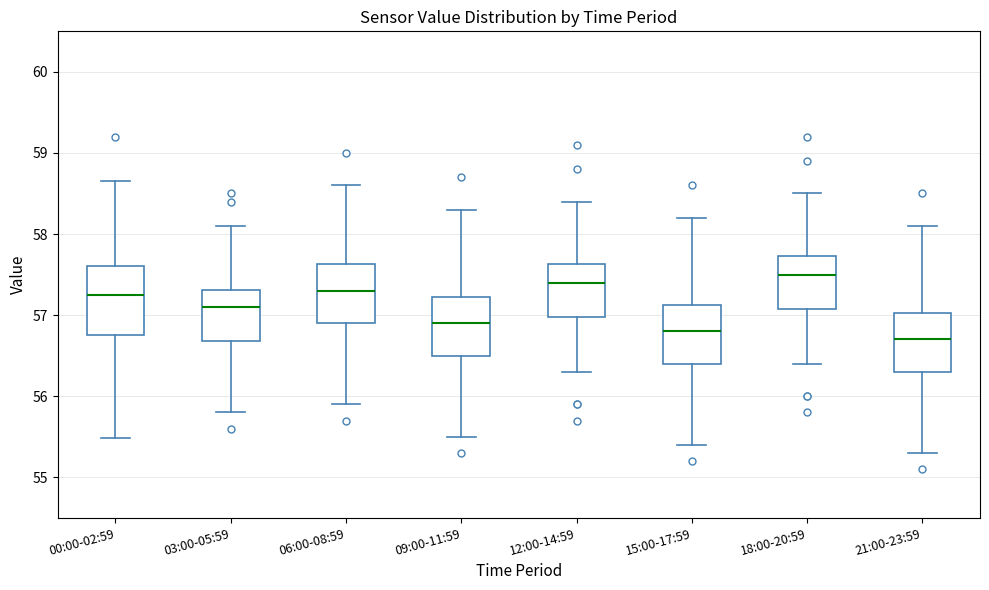

Which box's median line is the highest?

18:00-20:59